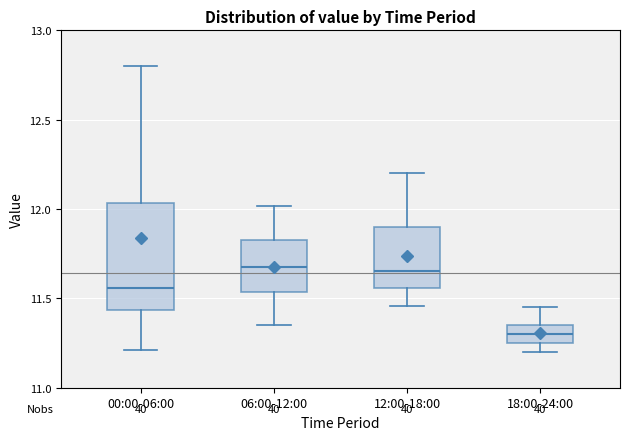

Reading left to right, read every box against the y-axis: the position of its median line, the range the box covers, and the ends of its whiskers. The values are not printed on the chart, so give them approximately, as read against the axis.

00:00-06:00: median 11.55, box 11.45 to 12.05, whiskers 11.20 to 12.80
06:00-12:00: median 11.70, box 11.55 to 11.85, whiskers 11.35 to 12.00
12:00-18:00: median 11.65, box 11.55 to 11.90, whiskers 11.45 to 12.20
18:00-24:00: median 11.30, box 11.25 to 11.35, whiskers 11.20 to 11.45